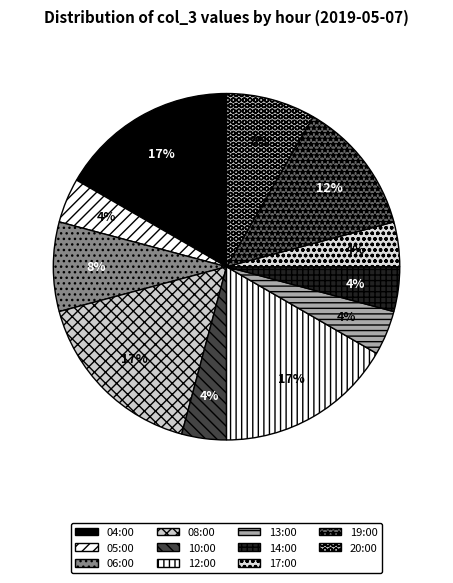

To the nearest percent, what percentage of the pie is 20:00?

8%